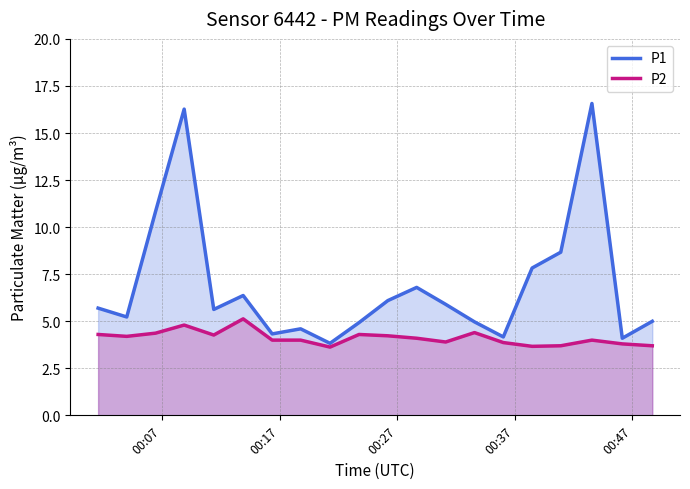

What is the smallest value displayed?

3.6